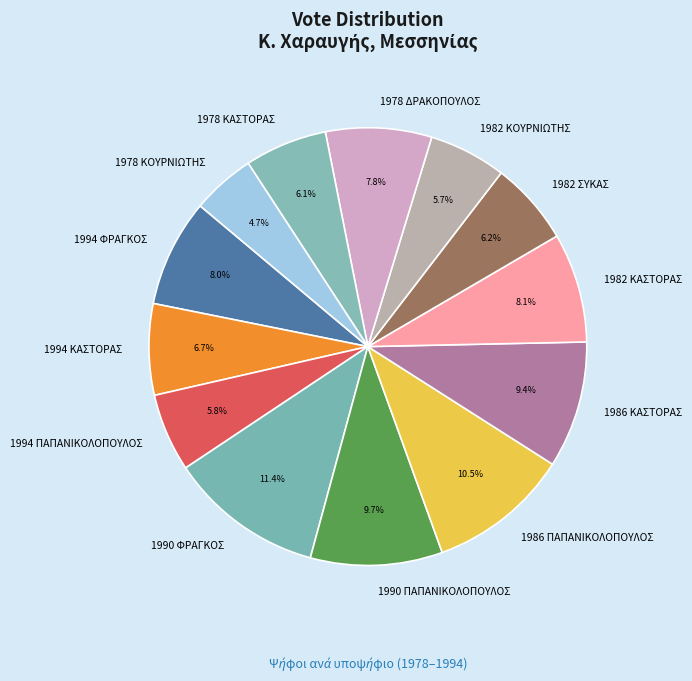

To the nearest percent, what percentage of the pie is 1990 ΠΑΠΑΝΙΚΟΛΟΠΟΥΛΟΣ?

10%